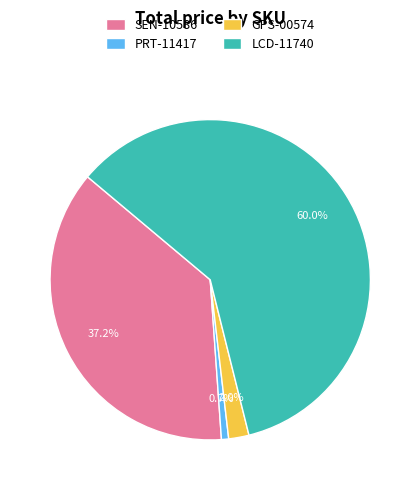

Between SEN-10586 and LCD-11740, which is larger?

LCD-11740